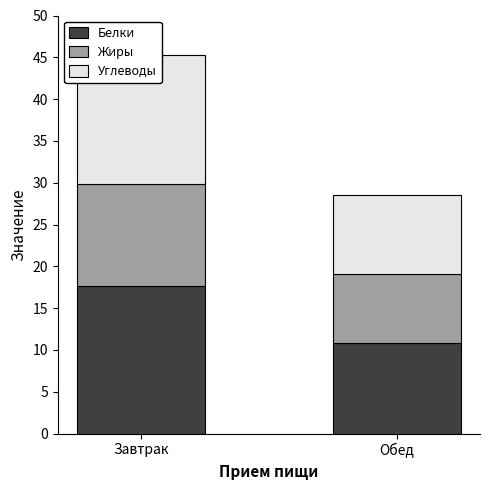

What is the difference between the maximum and minimum values in the Белки series?

6.8